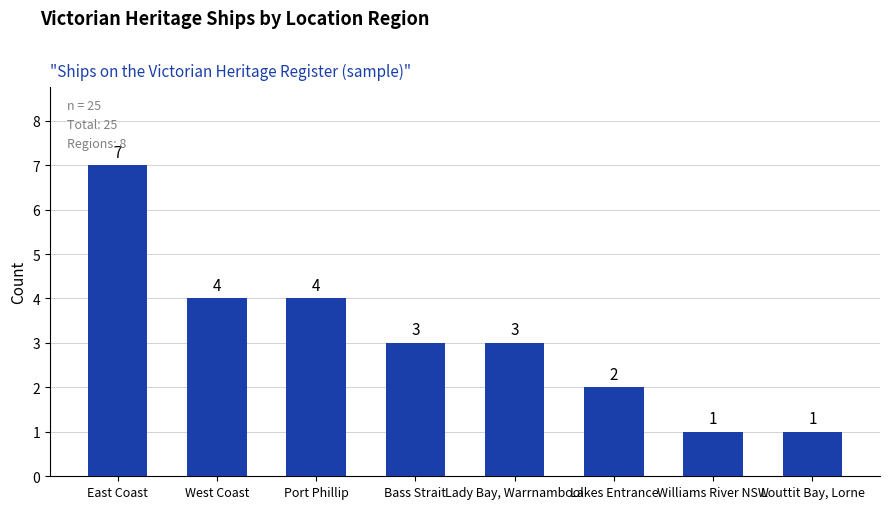

How many values are below 3?

3